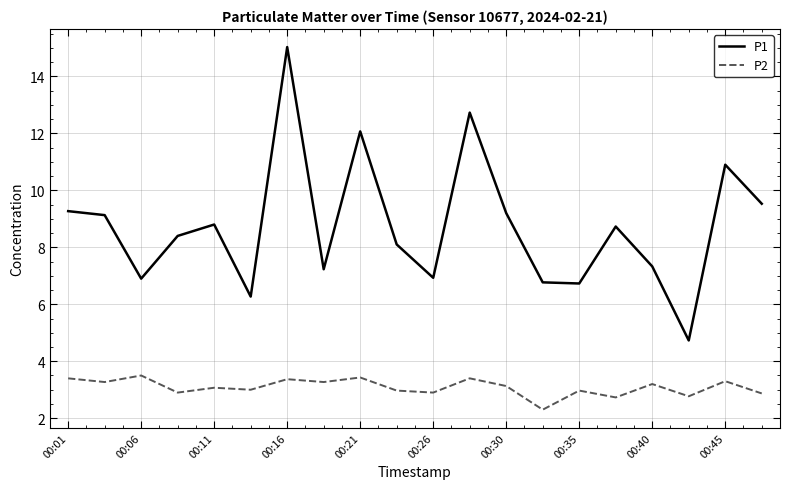

Which series has the largest range (max minus min)?

P1